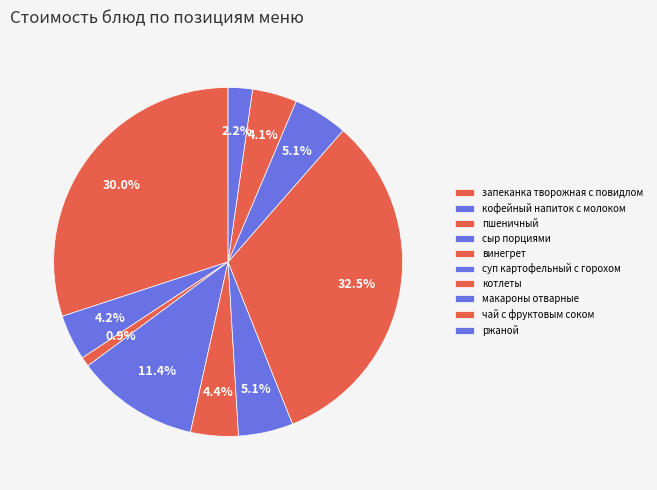

To the nearest percent, what is the difference between the largest and smallest slice percentages?

32%